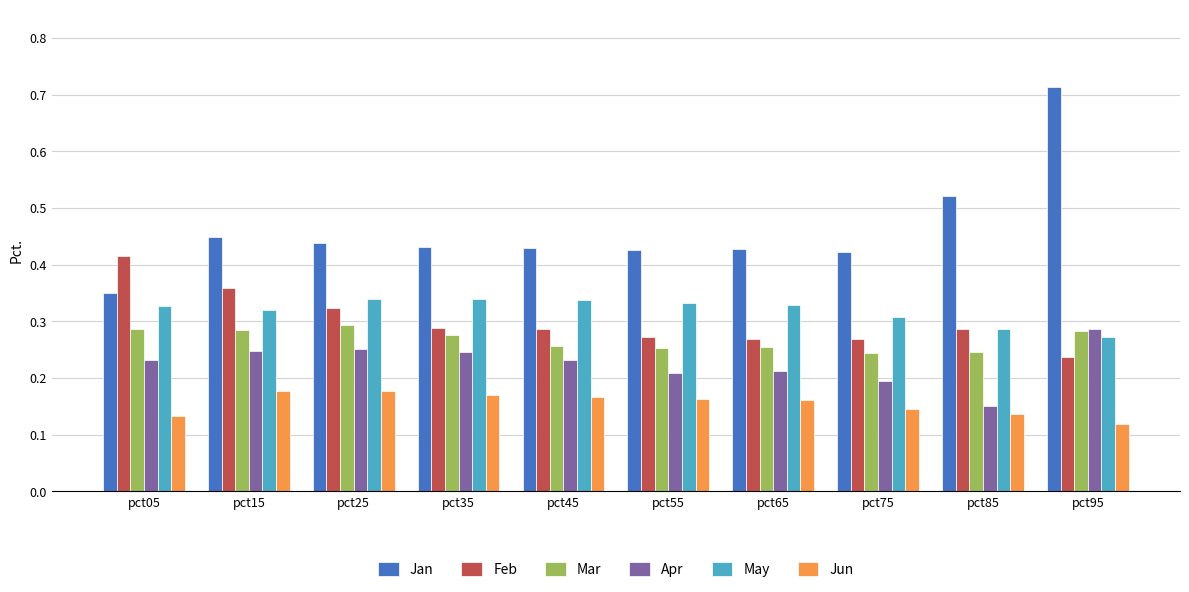

The value of Jun at pct65 is 0.2. True or false?

True